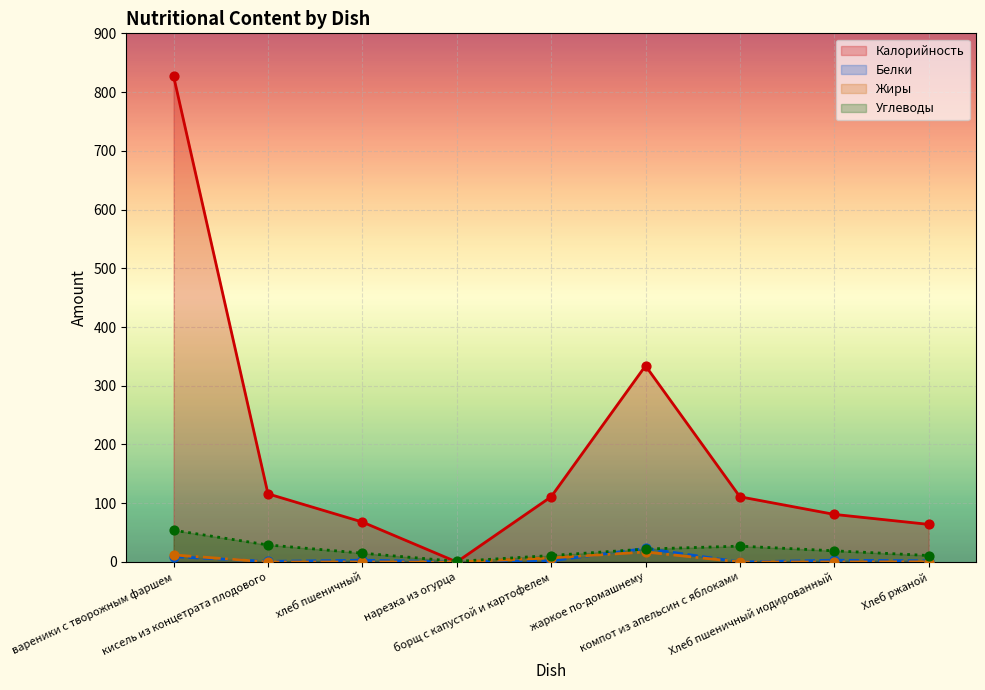

Is the value of Калорийность at вареники с творожным фаршем greater than the value of Жиры at вареники с творожным фаршем?

Yes